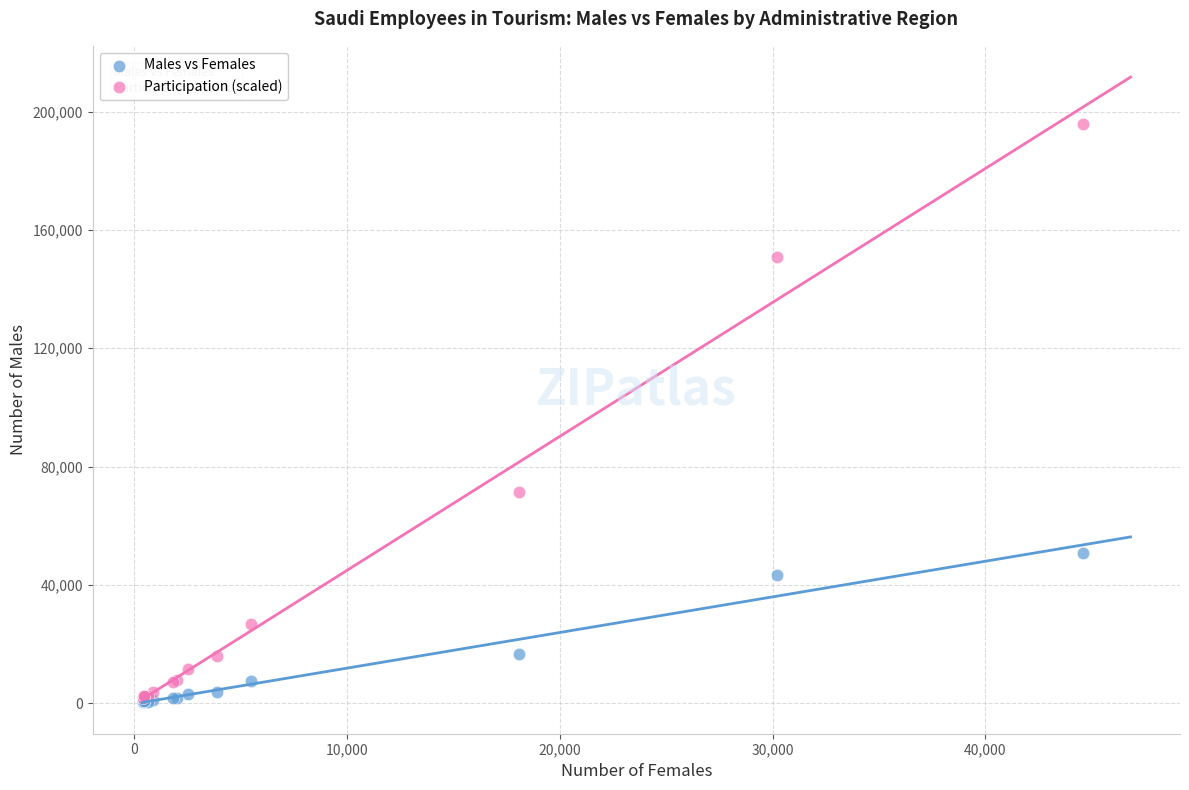

Across all series, what Y value is closest to 98117?

71256.0